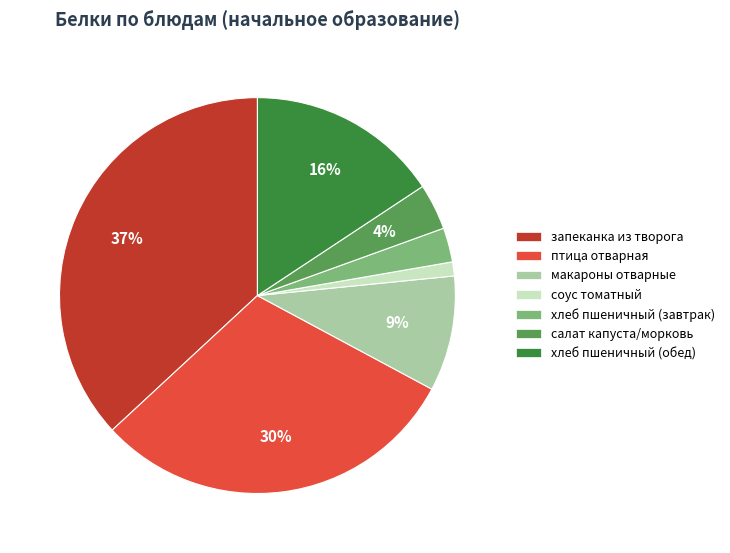

Which category has the smallest portion of the pie?

соус томатный